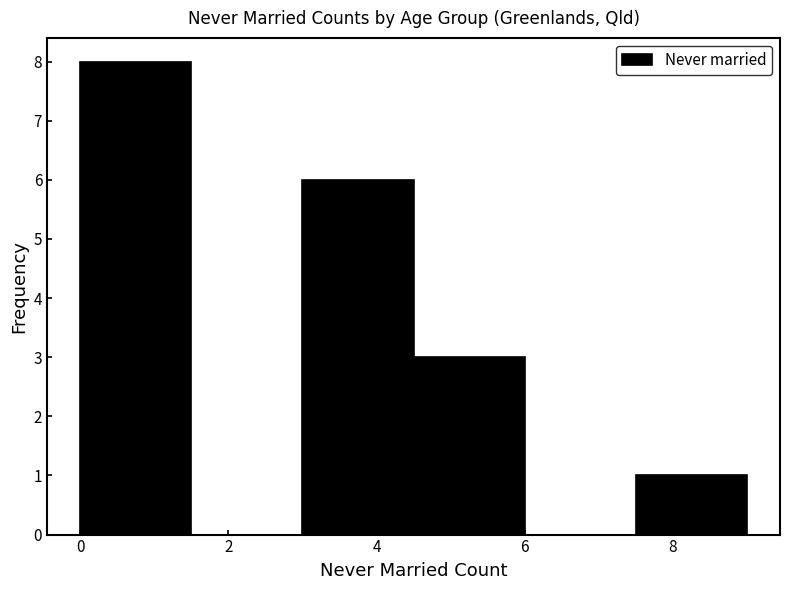

Reading left to right, transcribe this chart: for each bar, give the range it covers on the x-axis and its height. Neither the bar edges nor the heights are printed on the chart, so give them approximately, as read against the axes.

0.0 to 1.5: 8
1.5 to 3.0: 0
3.0 to 4.5: 6
4.5 to 6.0: 3
6.0 to 7.5: 0
7.5 to 9.0: 1